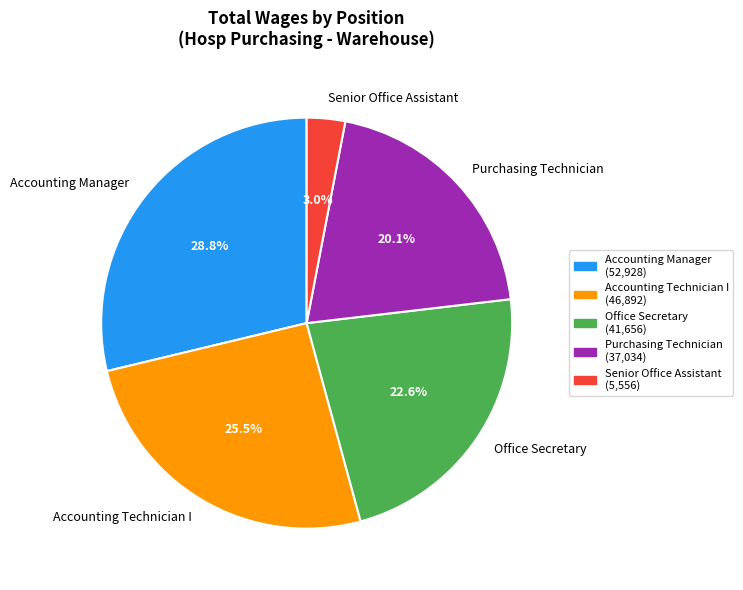

Combined, what portion of the pie is Accounting Manager and Senior Office Assistant?

31.8%